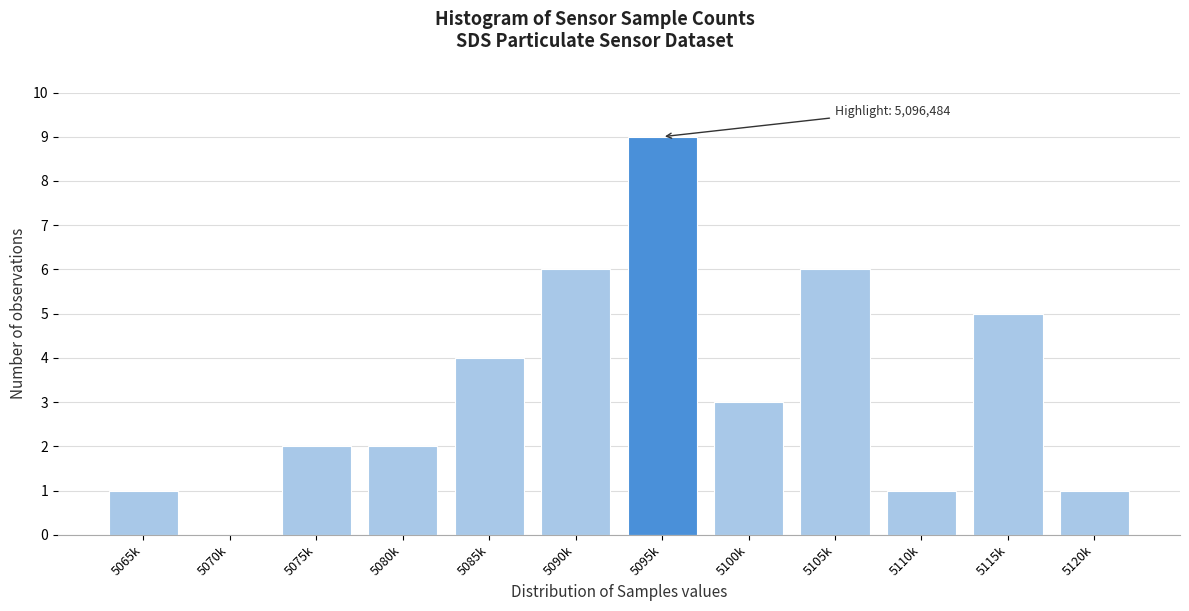

Reading left to right, transcribe all the data shown in this chart.

5065k=1	5070k=0	5075k=2	5080k=2	5085k=4	5090k=6	5095k=9	5100k=3	5105k=6	5110k=1	5115k=5	5120k=1